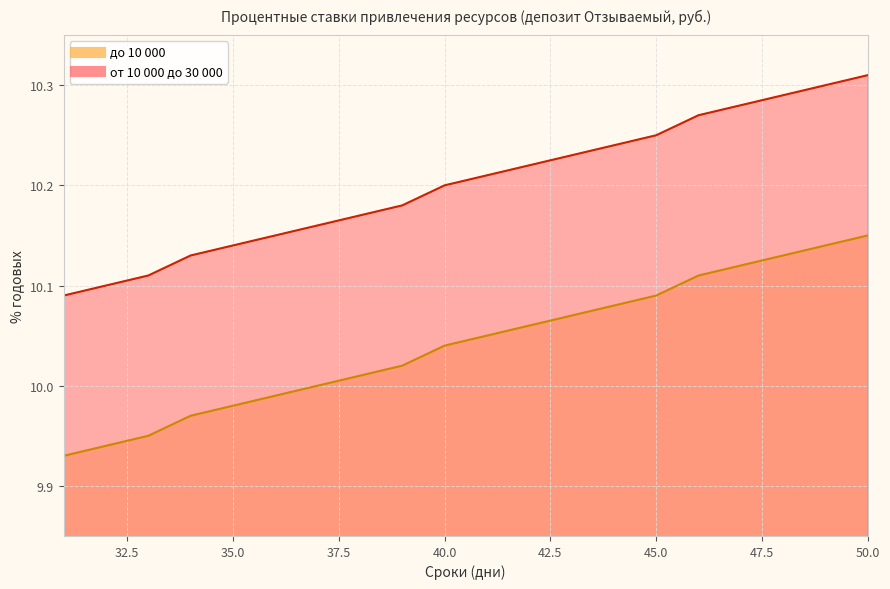

At which category is the sum across all series the highest?

50.0